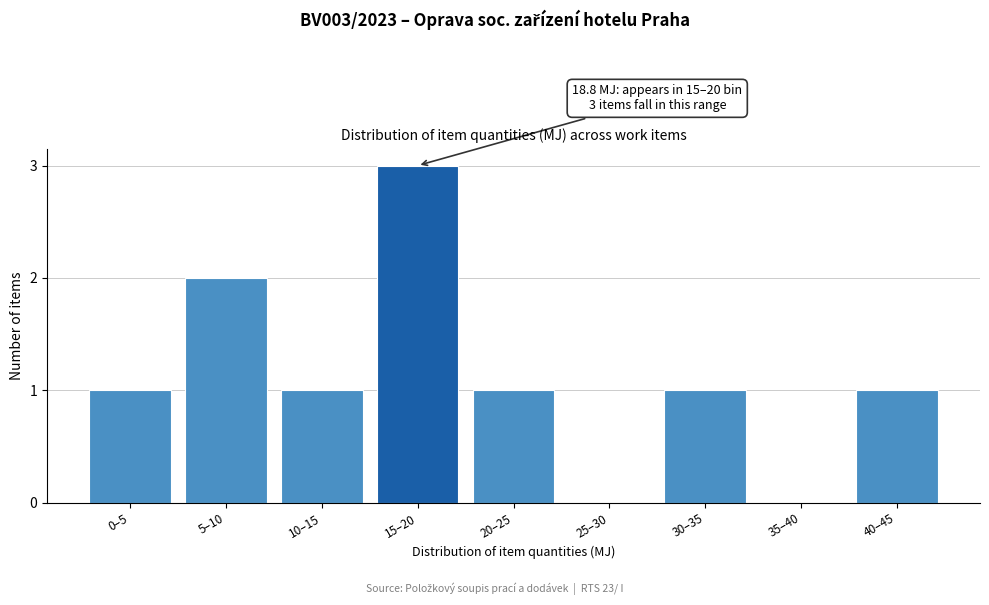

Reading left to right, transcribe all the data shown in this chart.

0–5=1	5–10=2	10–15=1	15–20=3	20–25=1	25–30=0	30–35=1	35–40=0	40–45=1